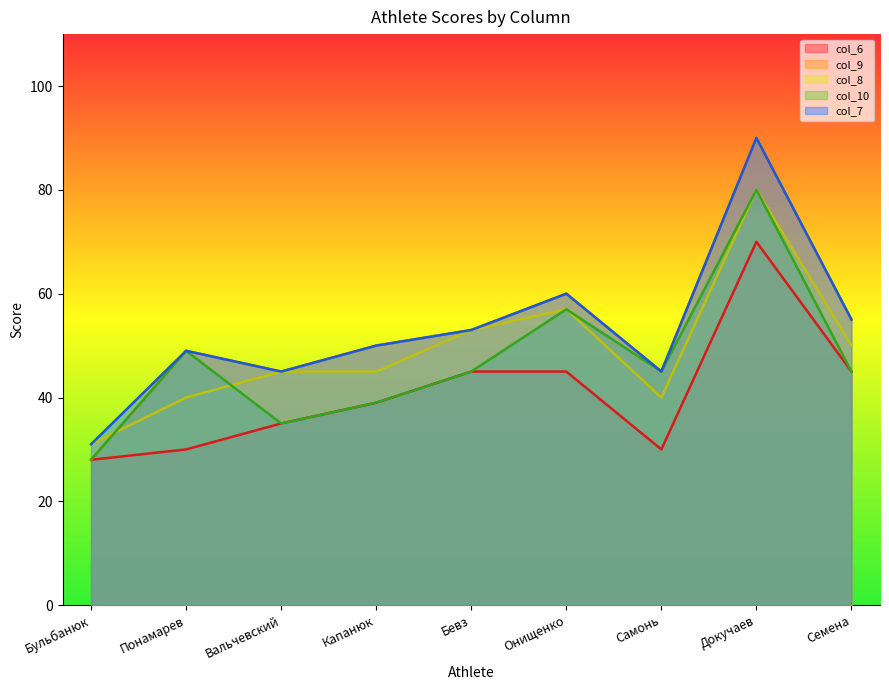

What is the label of the 5th point from the right?

Бевз